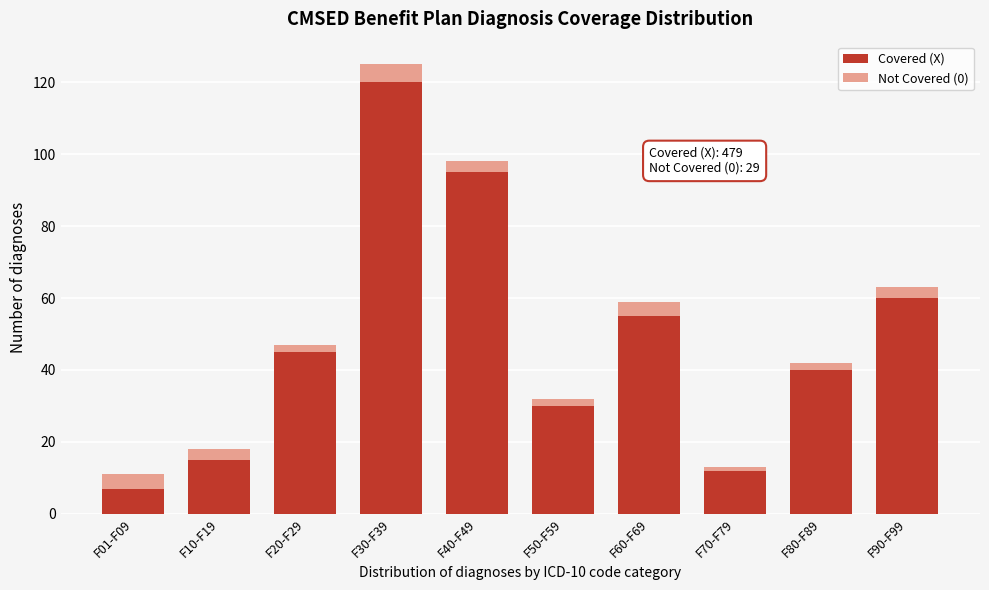

Reading left to right, what are the values for Covered (X)?

F01-F09=7	F10-F19=15	F20-F29=45	F30-F39=120	F40-F49=95	F50-F59=30	F60-F69=55	F70-F79=12	F80-F89=40	F90-F99=60